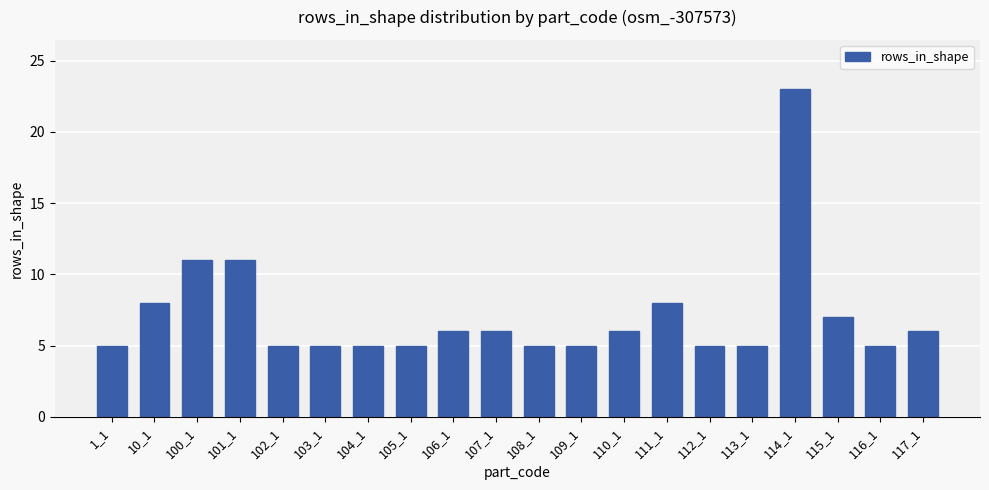

How many data points are less than 6?

10